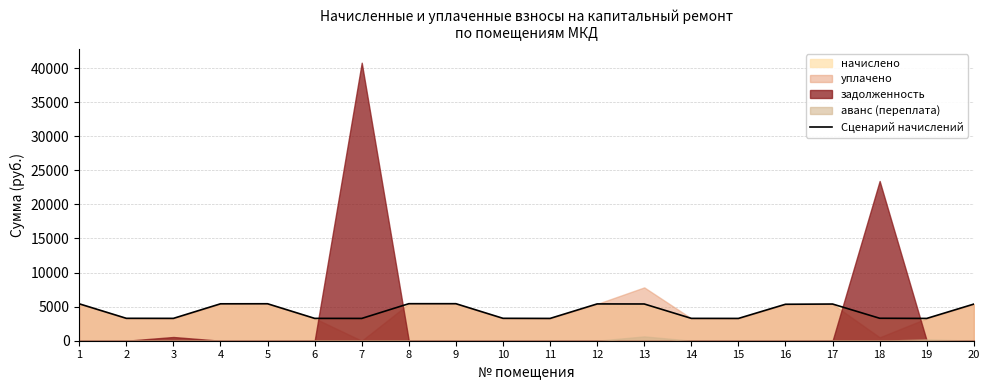

What is the highest value of the Сценарий начислений series?

5431.7